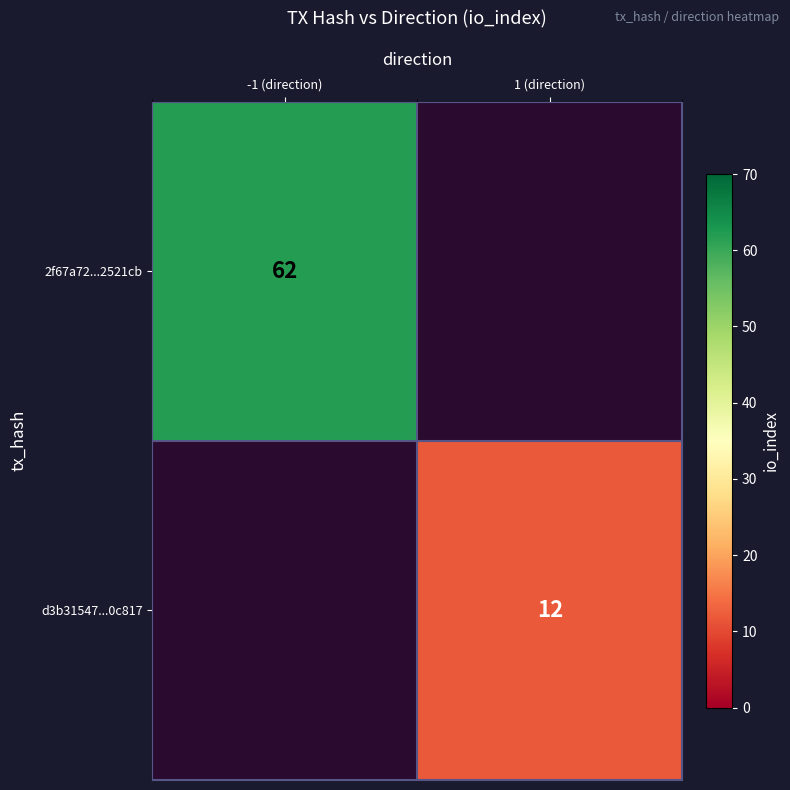

Is it true that d3b31547...0c817 equals 12 at 1 (direction)?

True